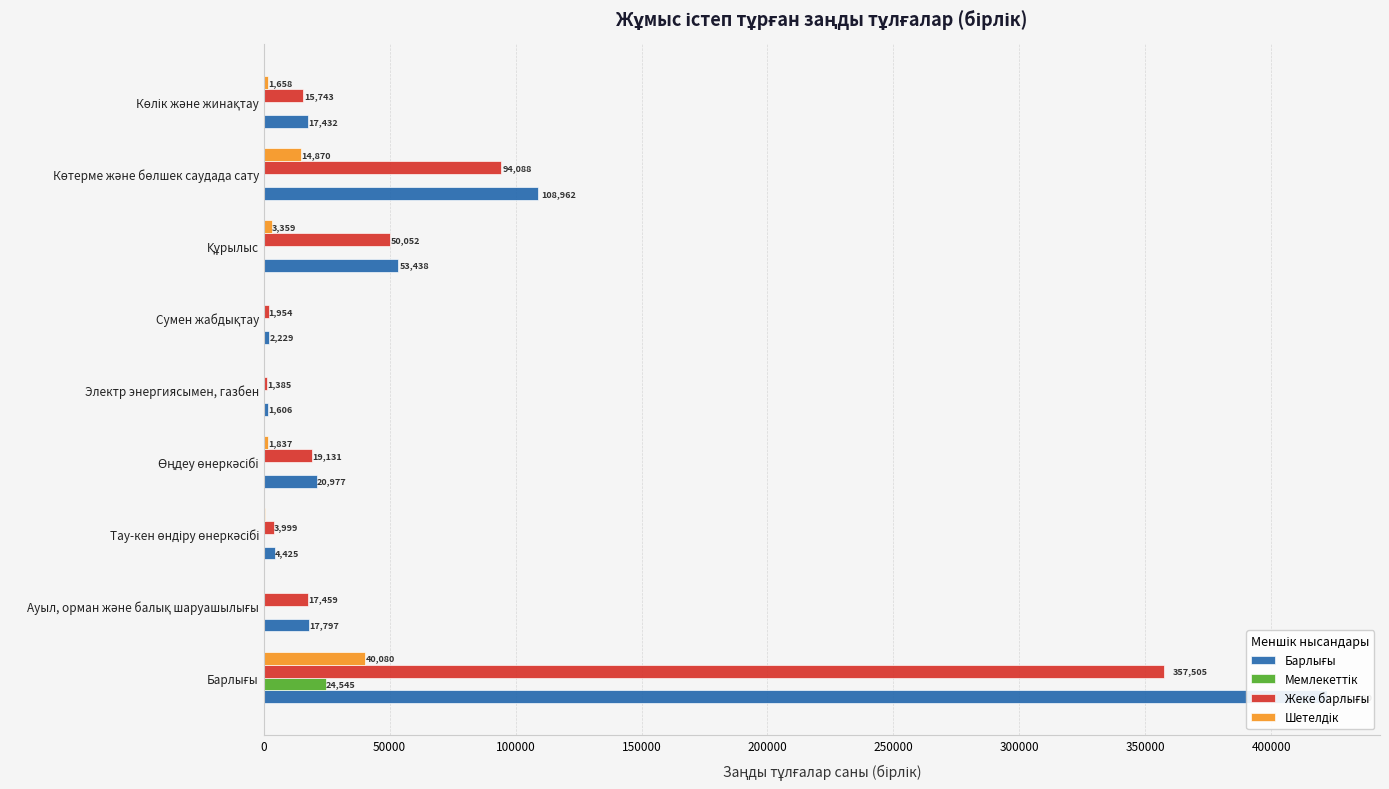

List the series in order of their peak value, highest first.

Барлығы, Жеке барлығы, Шетелдік, Мемлекеттік